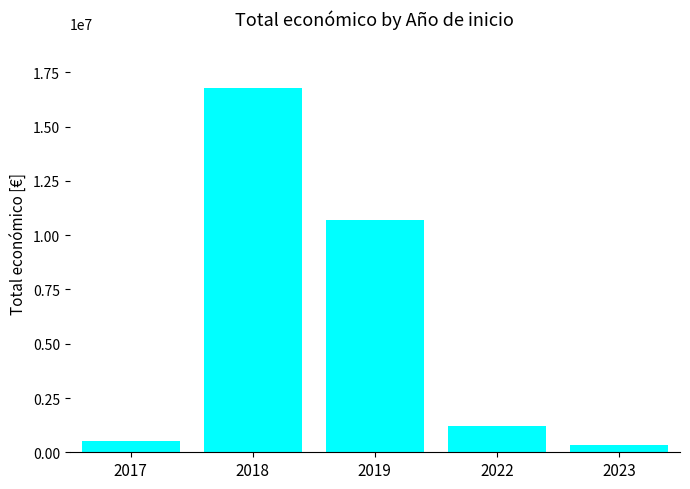

Reading left to right, what are all the values shown in this chart?

537512	16797363	10684334	1195040	352139